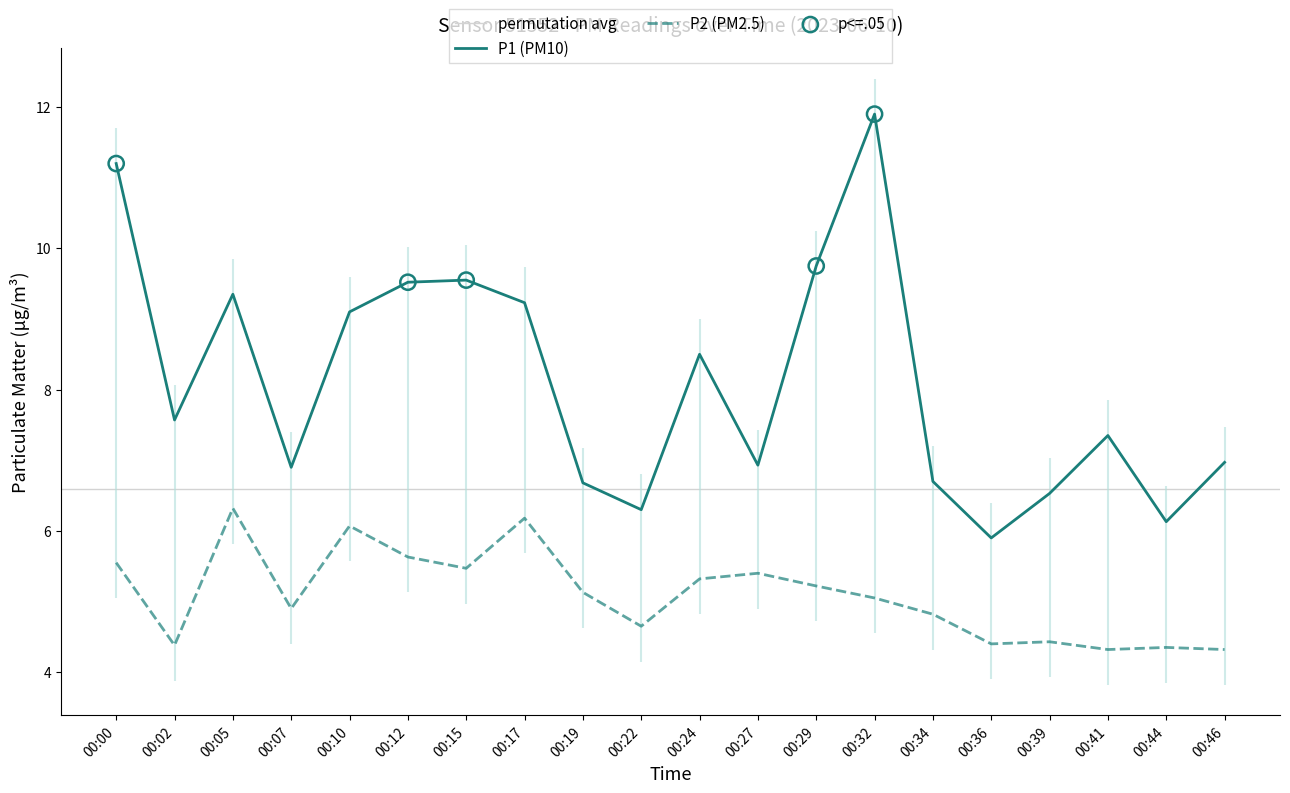

Which series has the largest total across all categories?

P1